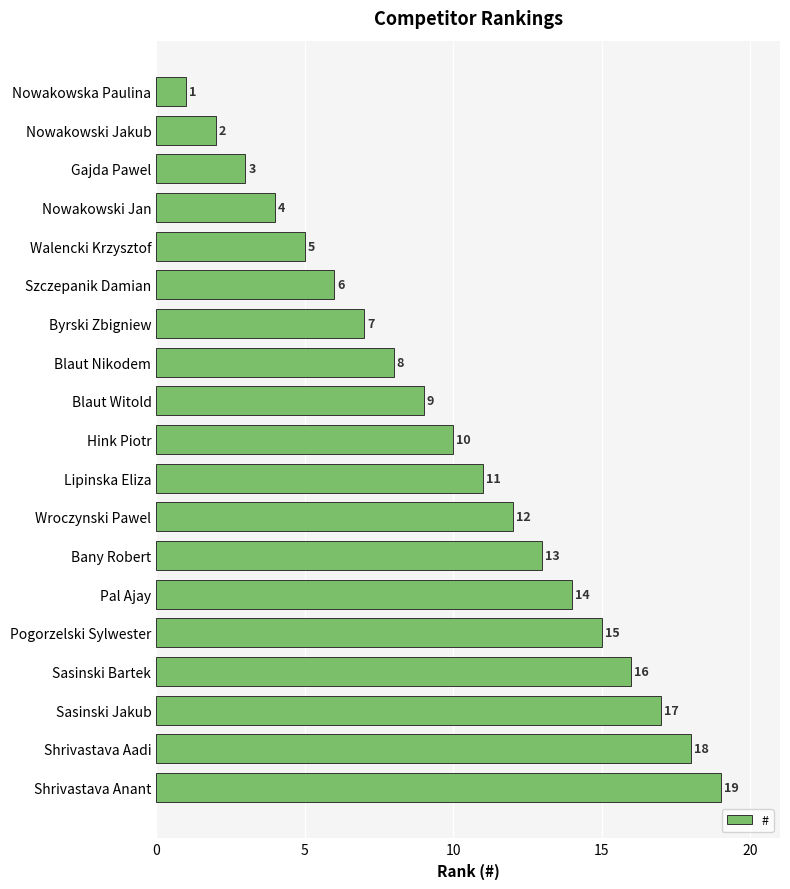

List the labels in order of value, smallest first.

Nowakowska Paulina, Nowakowski Jakub, Gajda Pawel, Nowakowski Jan, Walencki Krzysztof, Szczepanik Damian, Byrski Zbigniew, Blaut Nikodem, Blaut Witold, Hink Piotr, Lipinska Eliza, Wroczynski Pawel, Bany Robert, Pal Ajay, Pogorzelski Sylwester, Sasinski Bartek, Sasinski Jakub, Shrivastava Aadi, Shrivastava Anant